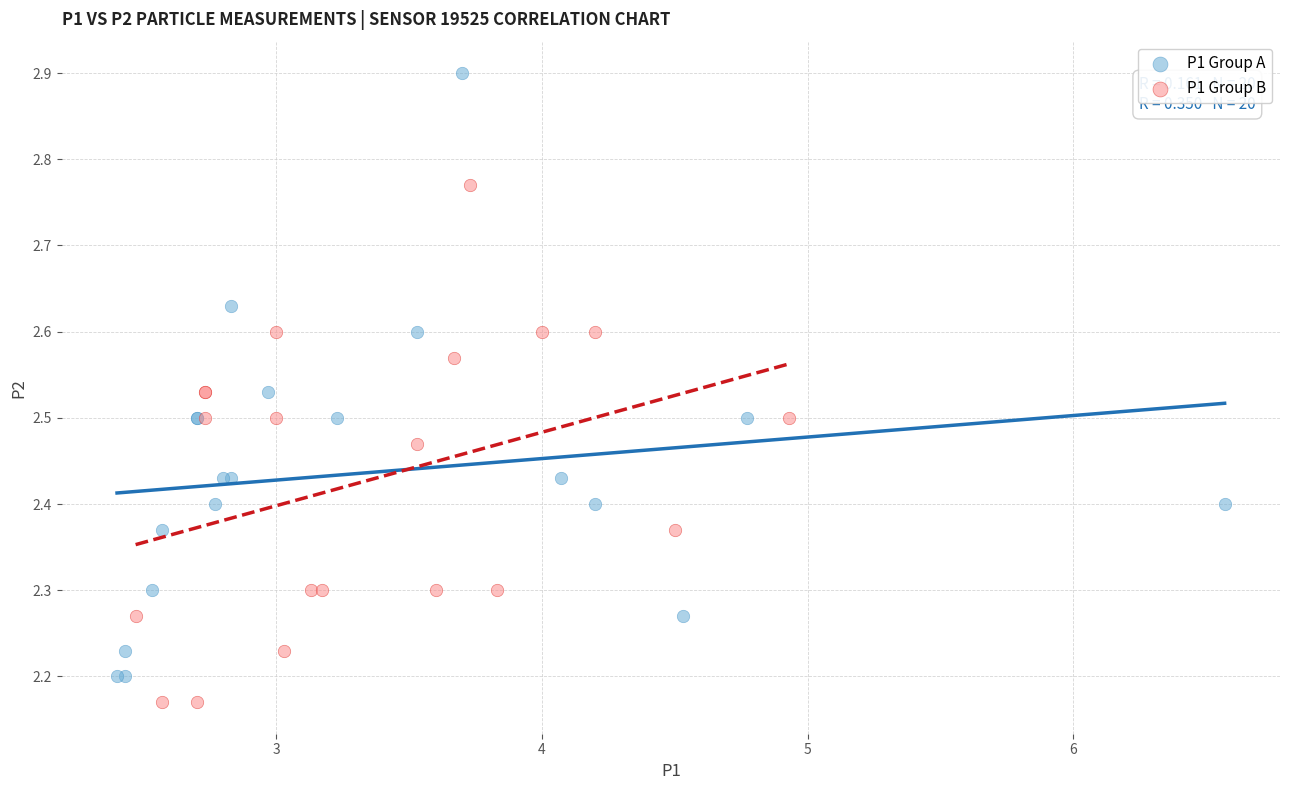

What are all the series names shown in the legend?

P1 Group A, P1 Group B